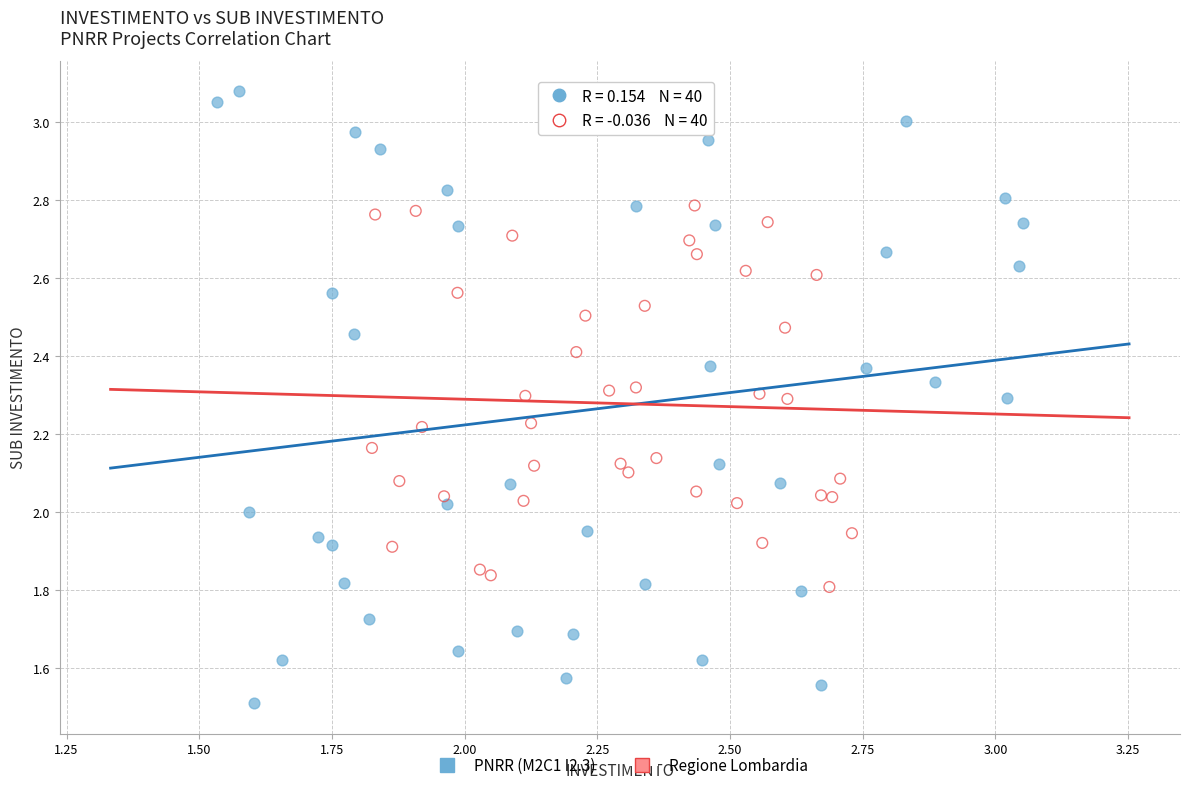

Which series has the widest spread of Y values?

PNRR (M2C1 I2.3)